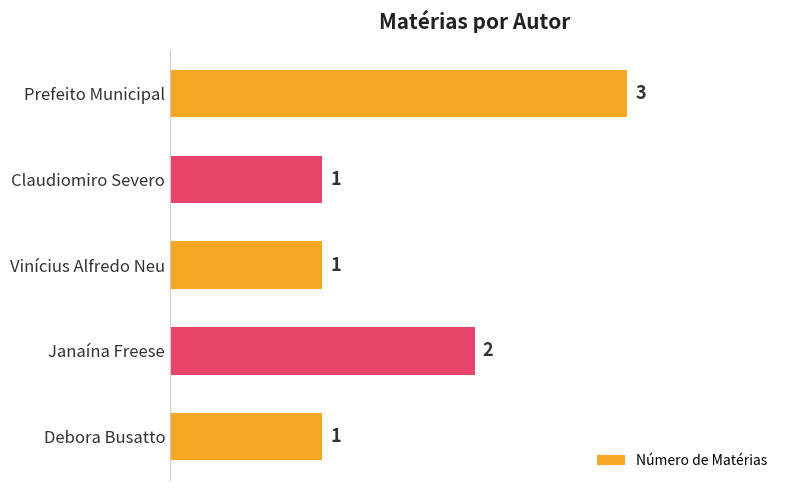

True or false: the data shows 1 at Debora Busatto.

True